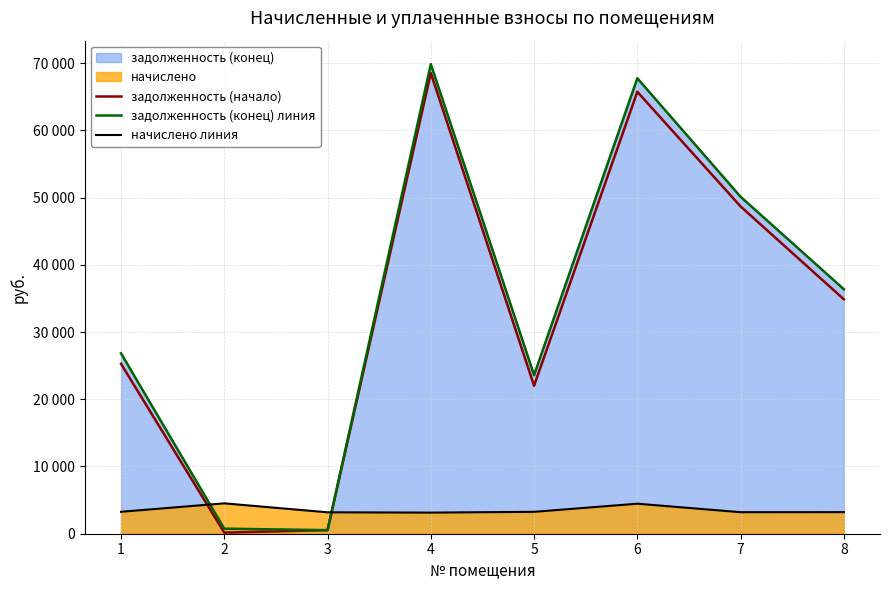

True or false: задолженность (начало) and задолженность (конец) линия intersect in this chart.

False